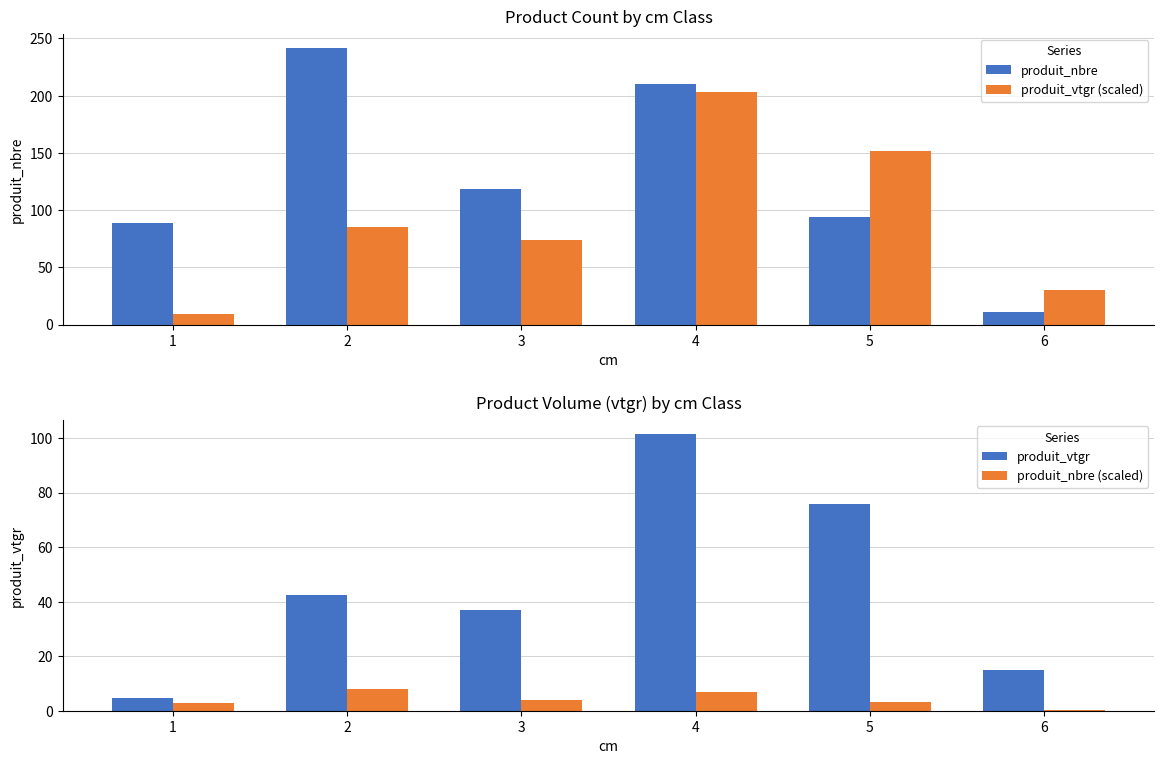

Between 6 and 3, which is larger?

3